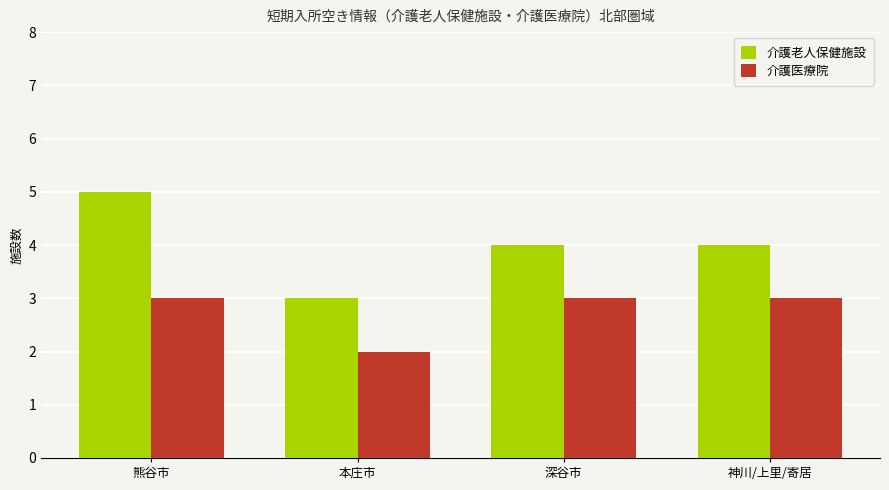

What are all the series names shown in the legend?

介護老人保健施設, 介護医療院